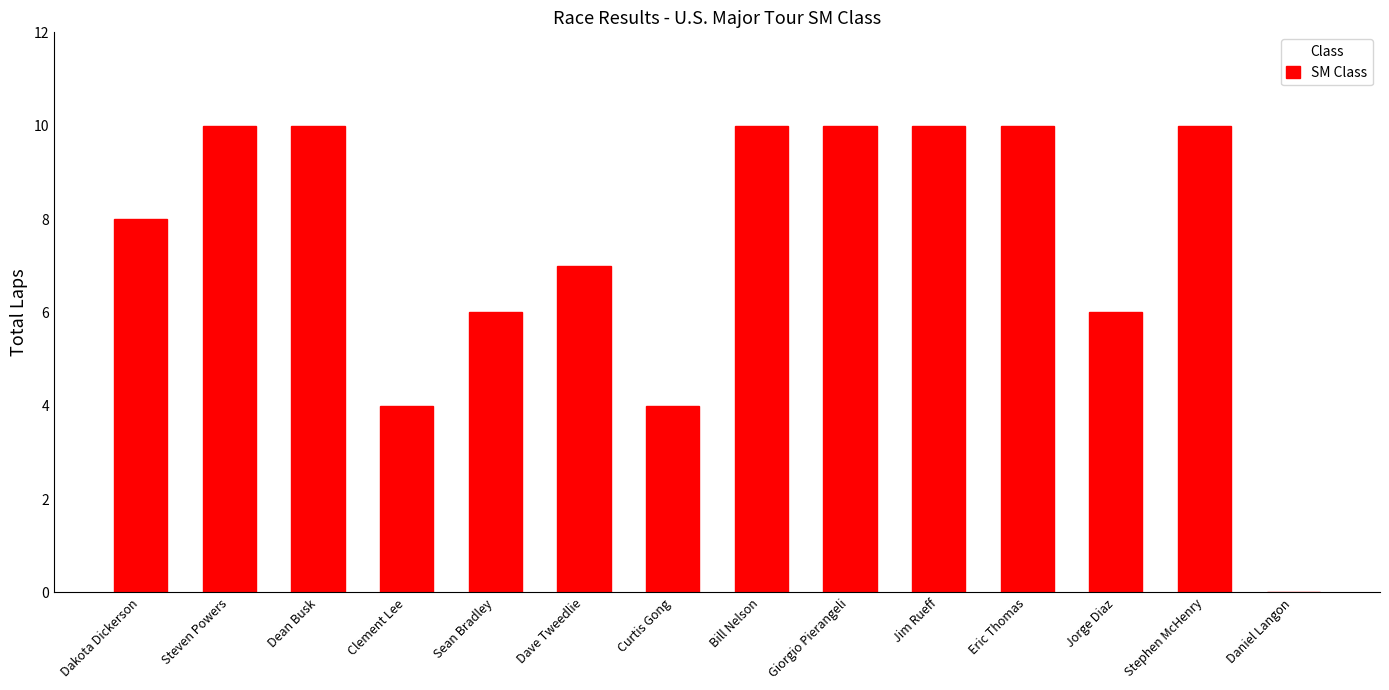

Reading right to left, transcribe all the data shown in this chart.

0	10	6	10	10	10	10	4	7	6	4	10	10	8